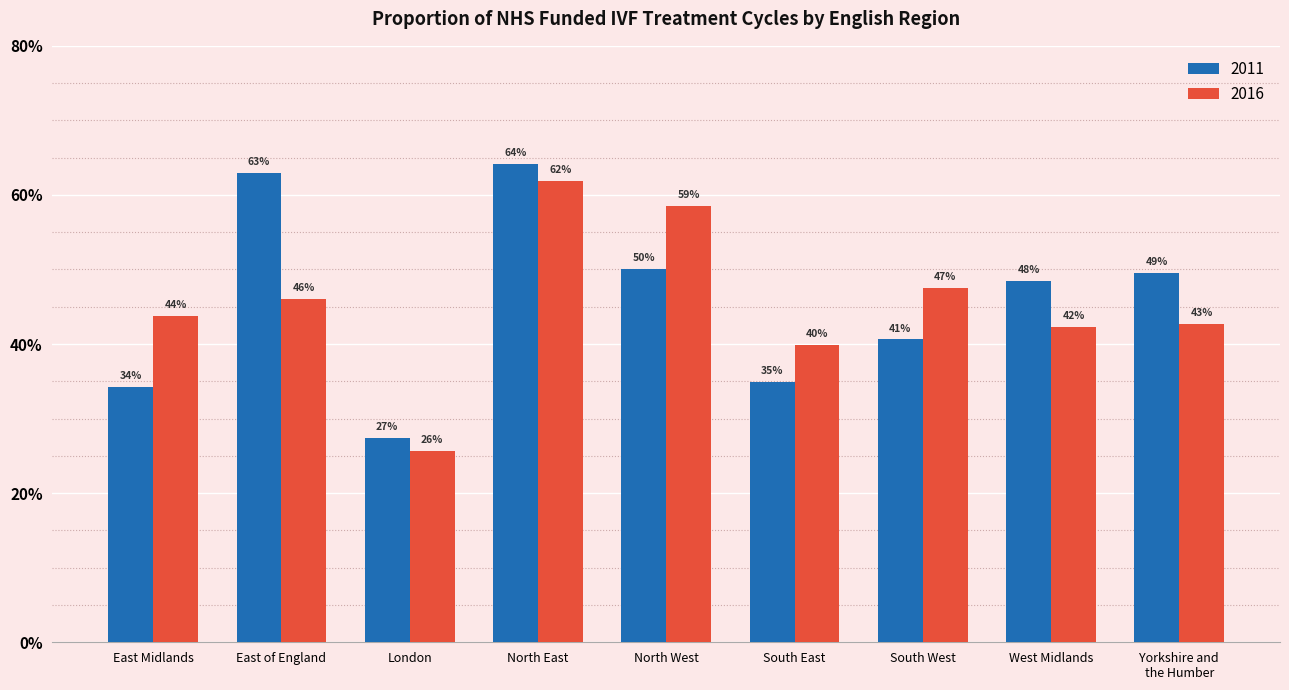

The 2011 series shows 23.4 at South West. True or false?

False